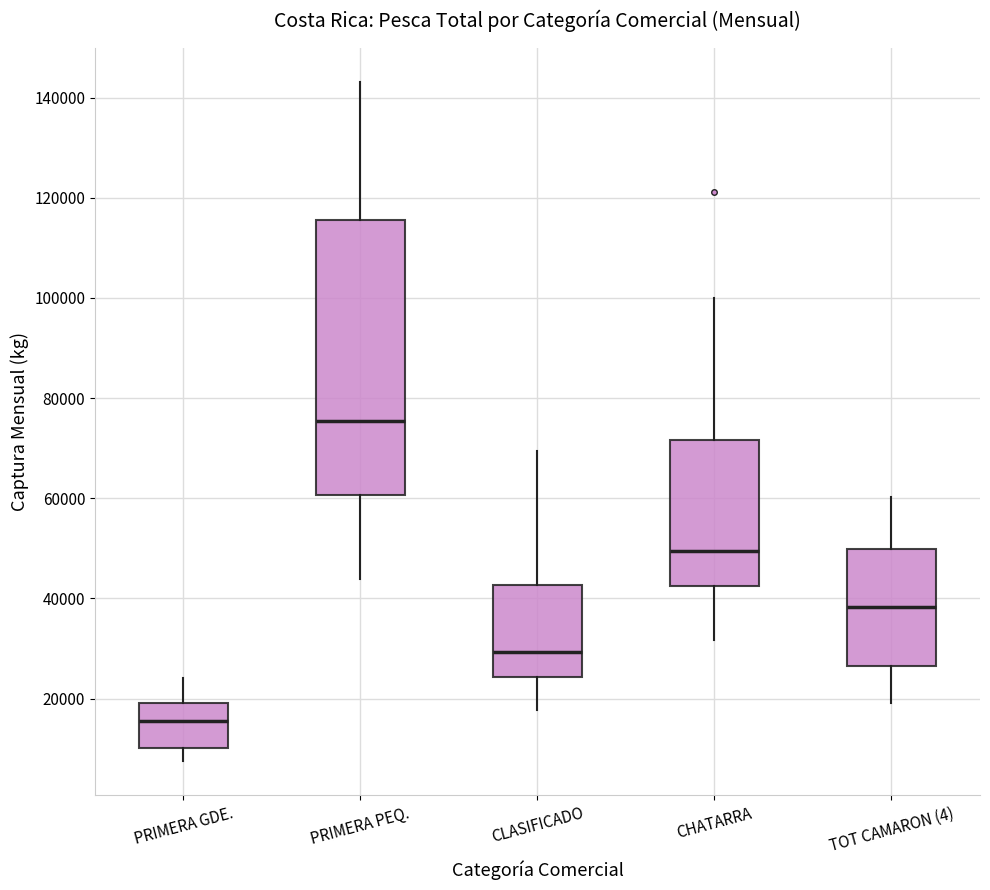

Reading left to right, read every box against the y-axis: the position of its median line, the range the box covers, and the ends of its whiskers. The values are not printed on the chart, so give them approximately, as read against the axis.

PRIMERA GDE.: median 16000, box 10000 to 20000, whiskers 8000 to 24000
PRIMERA PEQ.: median 76000, box 60000 to 116000, whiskers 44000 to 144000
CLASIFICADO: median 30000, box 24000 to 42000, whiskers 18000 to 70000
CHATARRA: median 50000, box 42000 to 72000, whiskers 32000 to 100000
TOT CAMARON (4): median 38000, box 26000 to 50000, whiskers 20000 to 60000